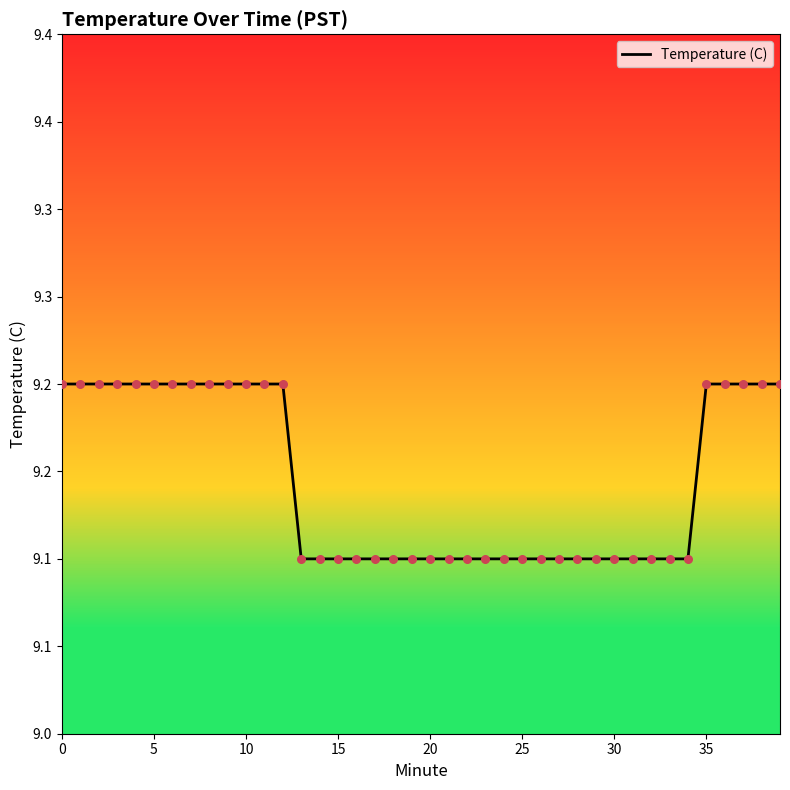

Does the chart have visible grid lines?

No